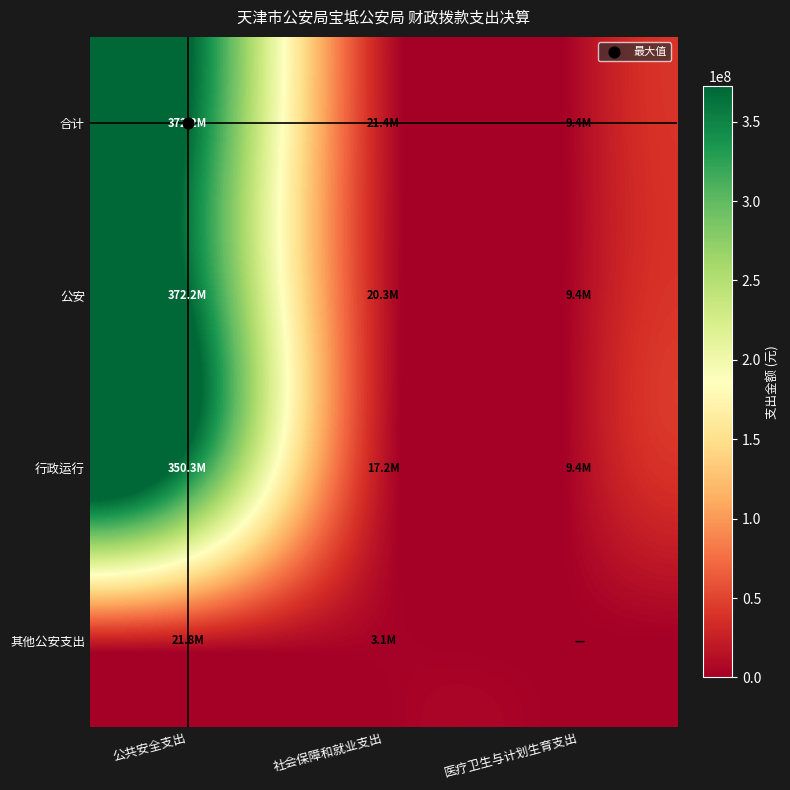

What is the difference between the highest and lowest values at 社会保障和就业支出?

18251000.0